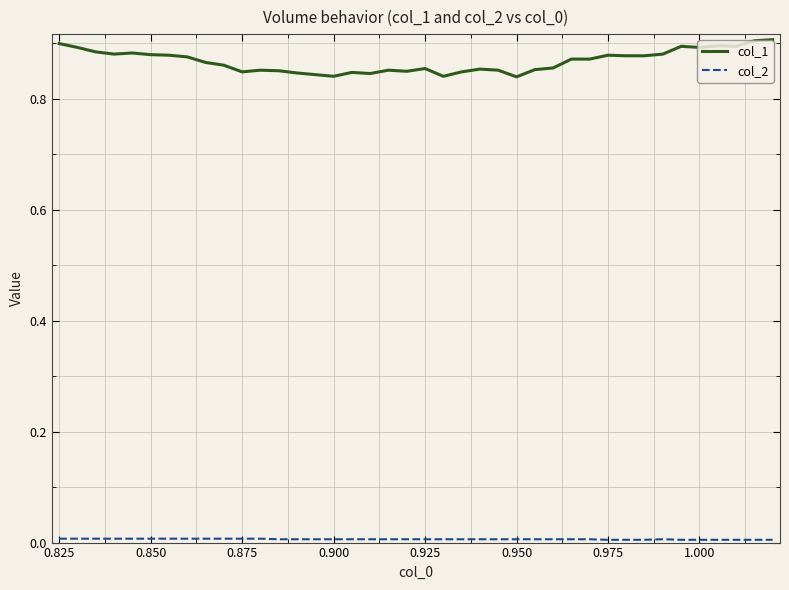

Which series has the largest total across all categories?

col_1